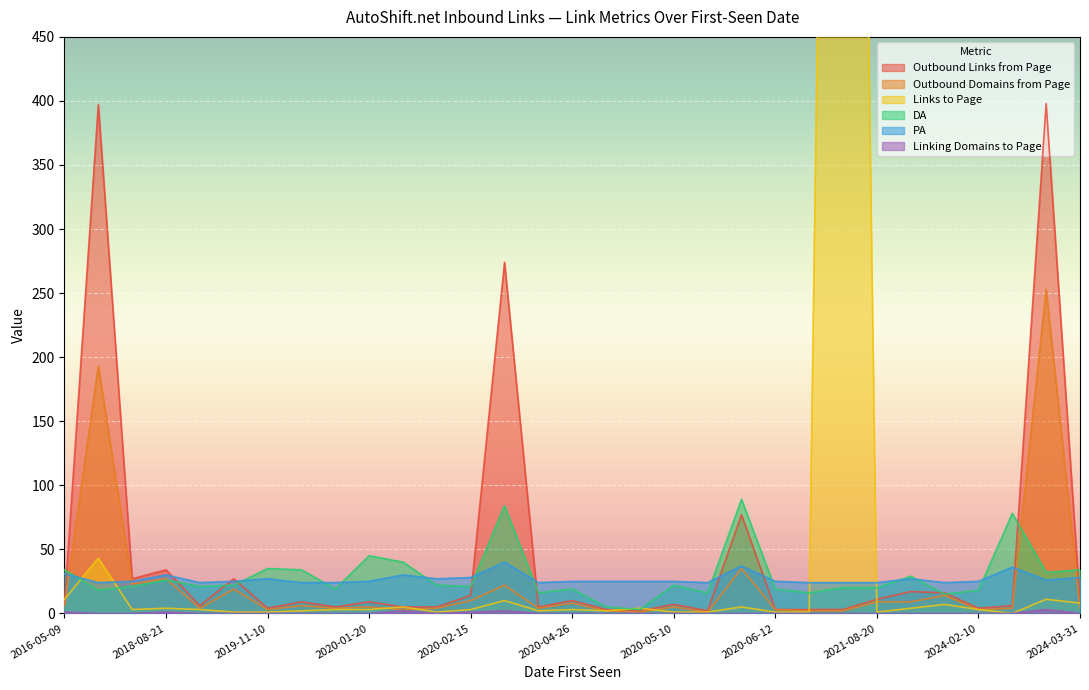

Does the chart display data point markers on the line(s)?

No